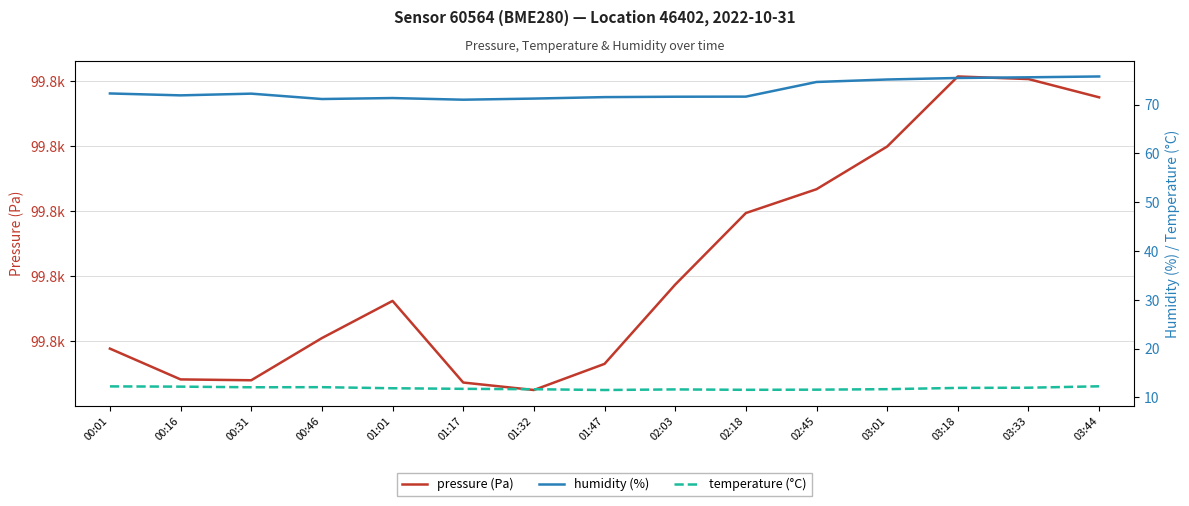

How many distinct data groups are displayed?

3